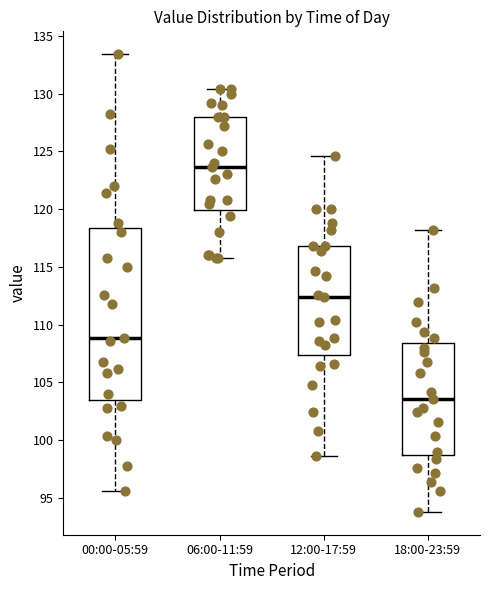

Which box is the tallest, from its lower edge to its upper edge?

00:00-05:59